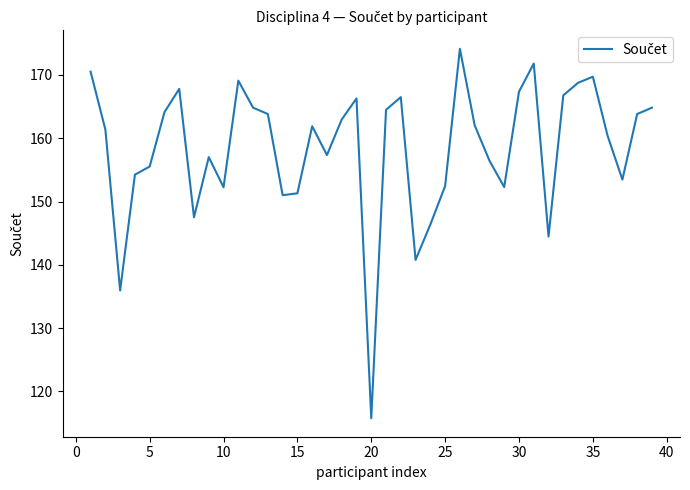

How many lines are shown in the chart?

1